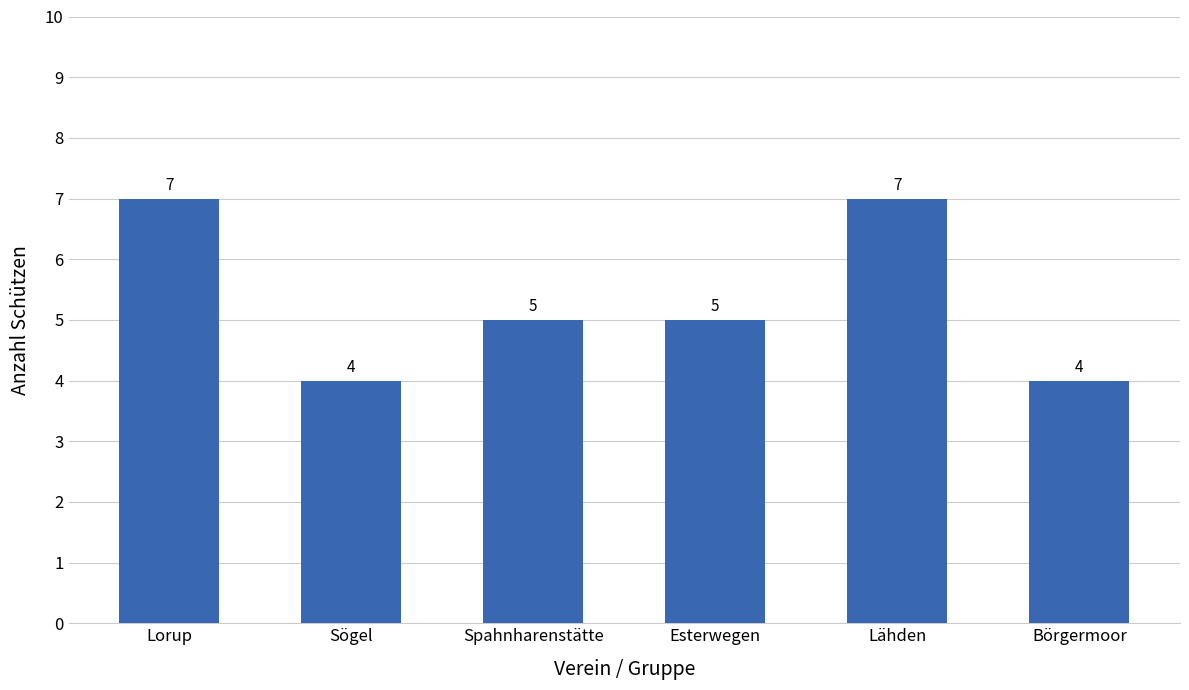

True or false: the data shows 1 at Esterwegen.

False